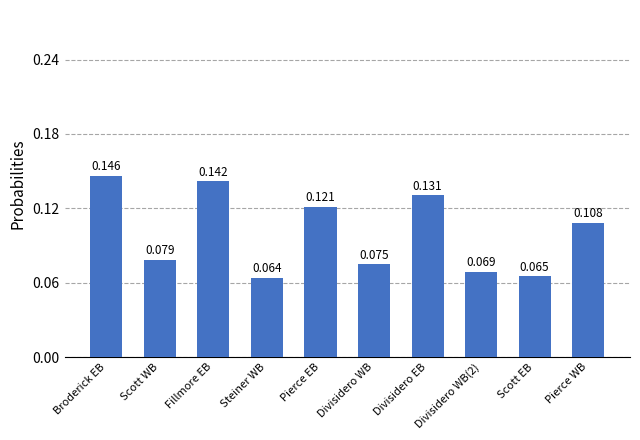

At which label is the value closest to 0?

Steiner WB